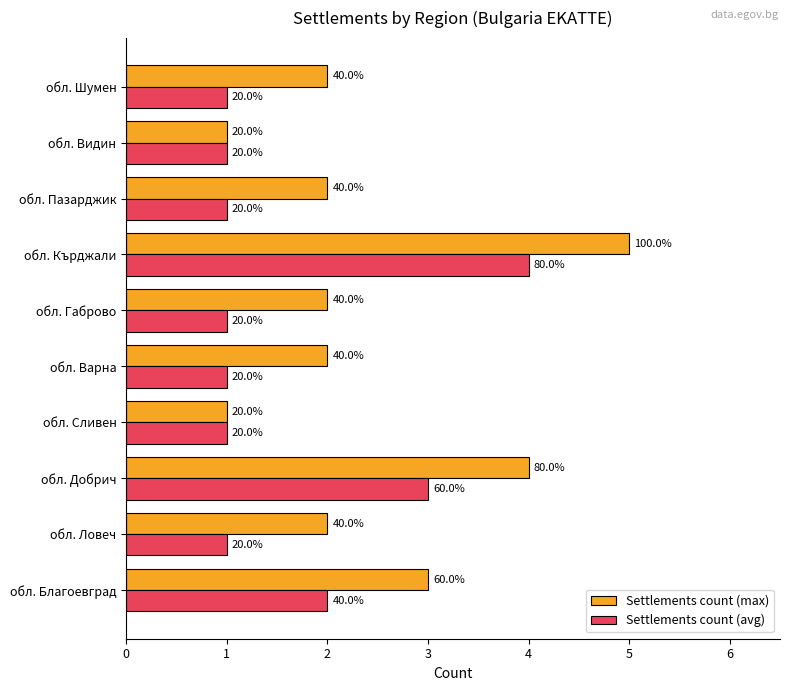

What are all the series names shown in the legend?

Settlements count (max), Settlements count (avg)